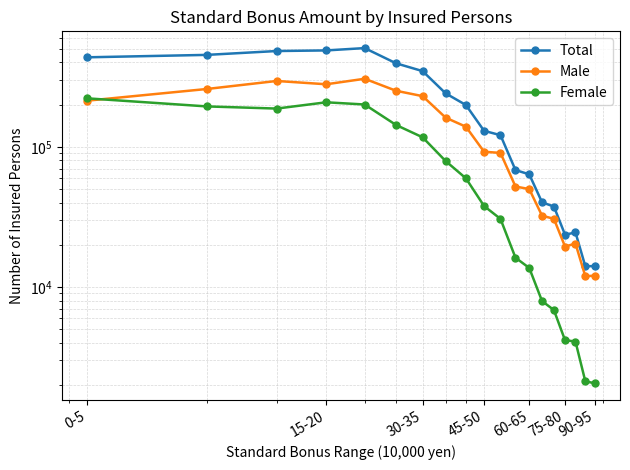

Which series has the largest range (max minus min)?

Total